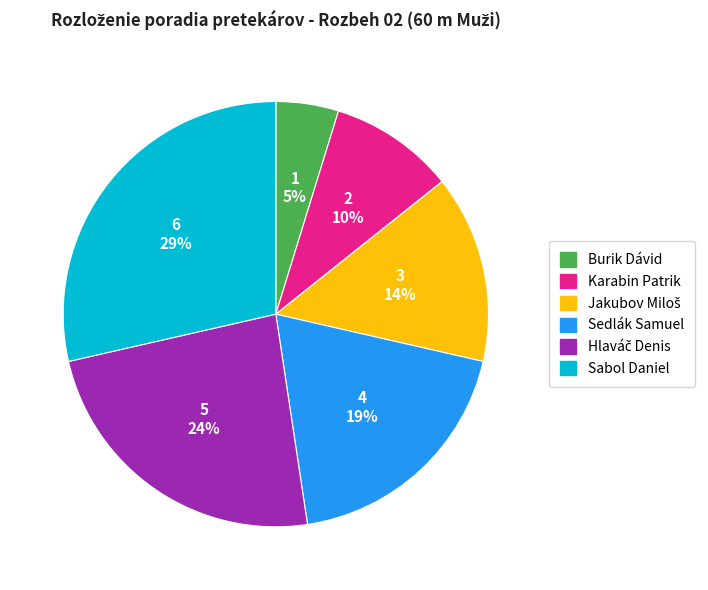

Do Burik Dávid and Karabin Patrik together represent more than half of the pie?

No